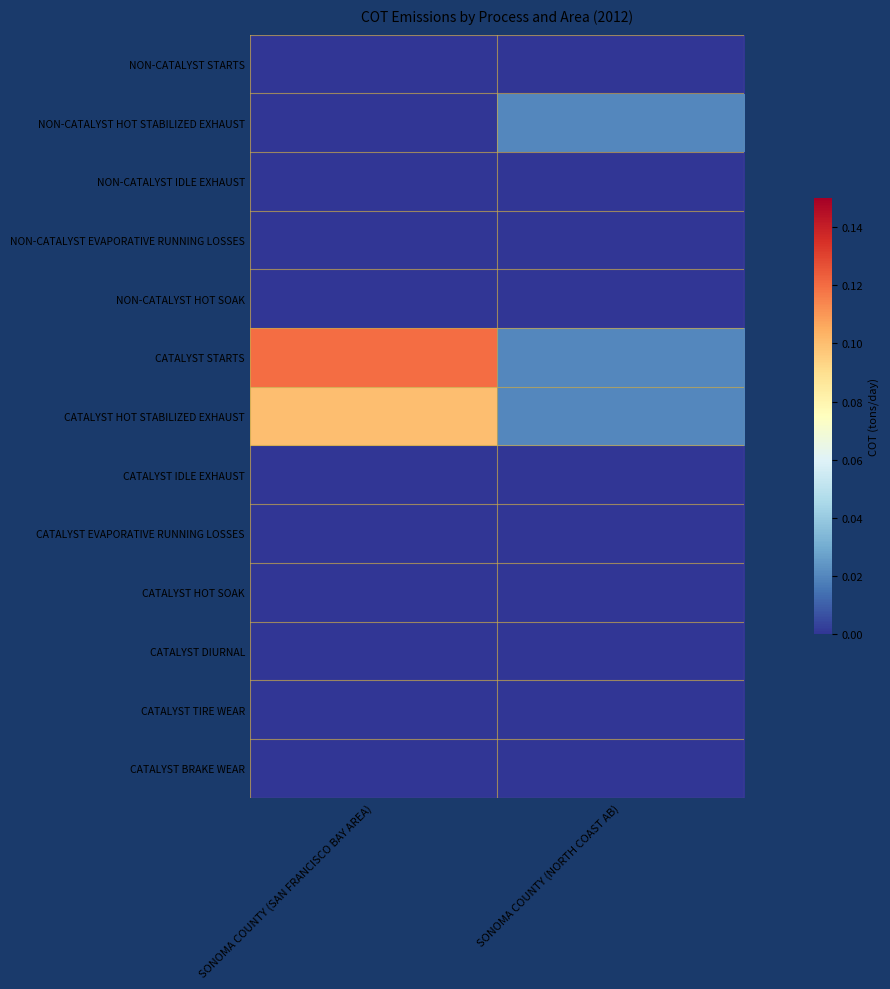

Between SONOMA COUNTY (SAN FRANCISCO BAY AREA) and SONOMA COUNTY (NORTH COAST AB), which is larger?

SONOMA COUNTY (SAN FRANCISCO BAY AREA)